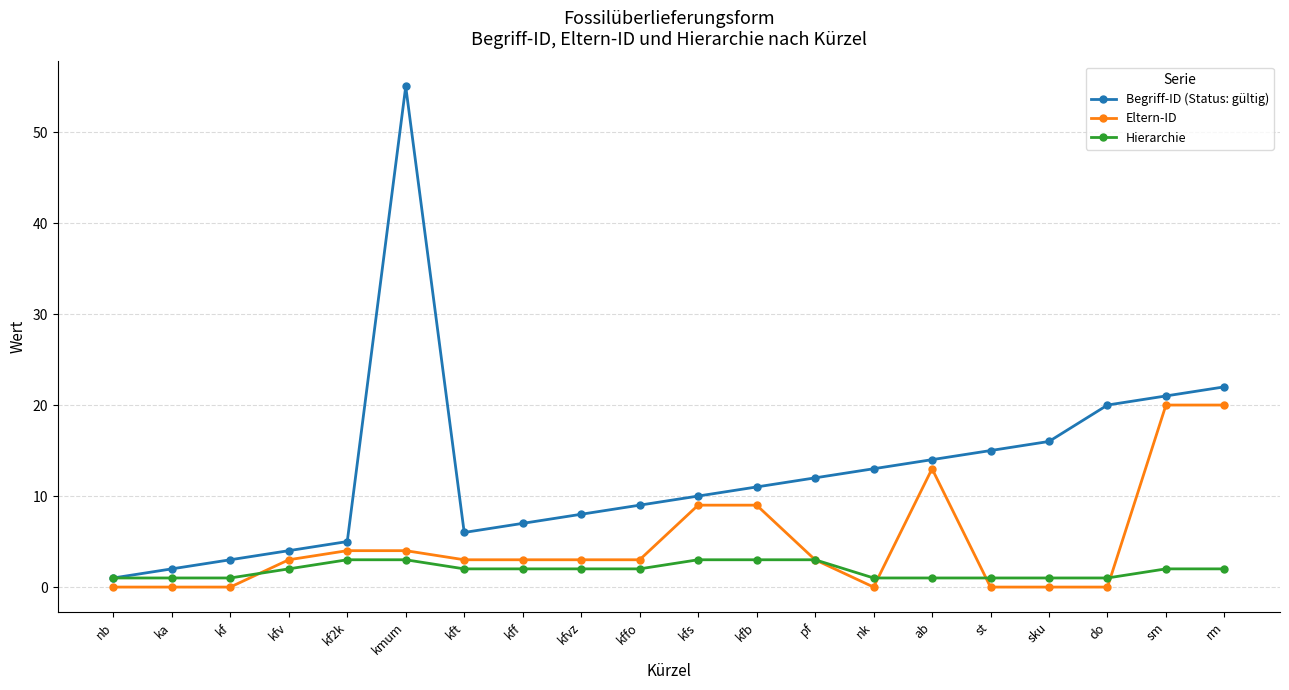

Is it true that Begriff-ID (Status: gültig) equals 30 at sm?

False